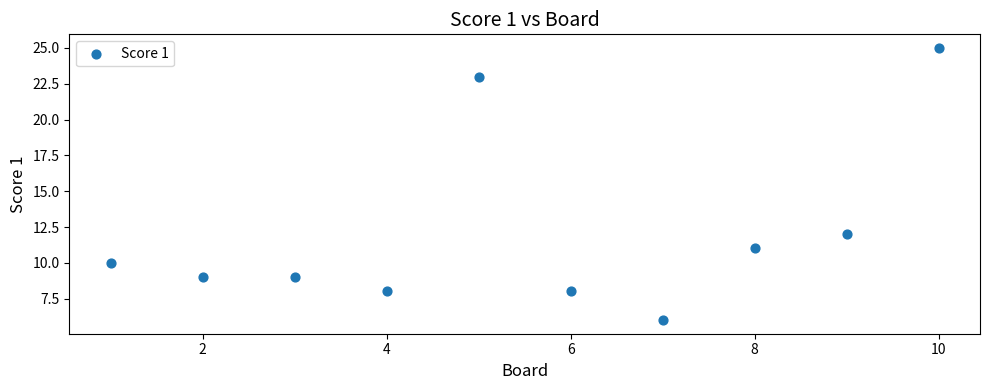

What is the average X value?

6